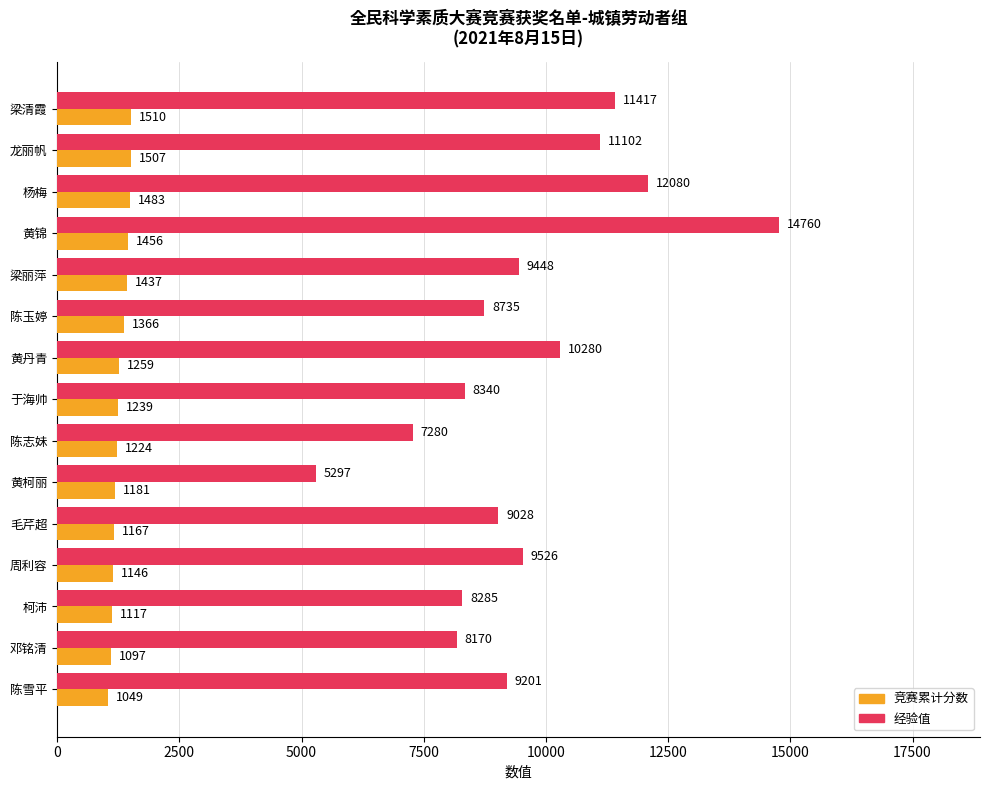

What is the maximum value shown in the chart?

14760